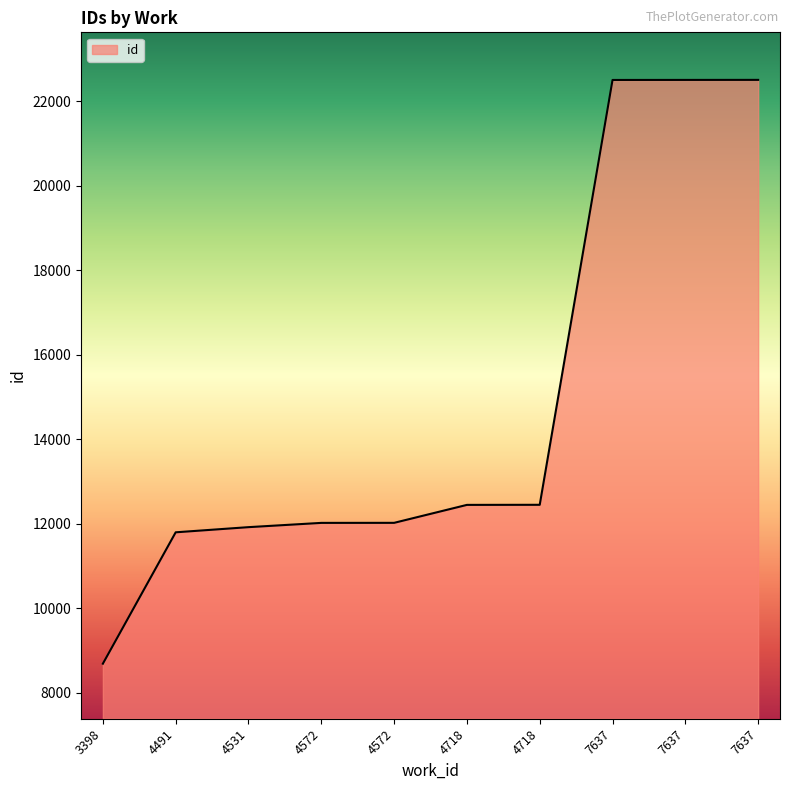

Does the chart display data point markers on the line(s)?

No